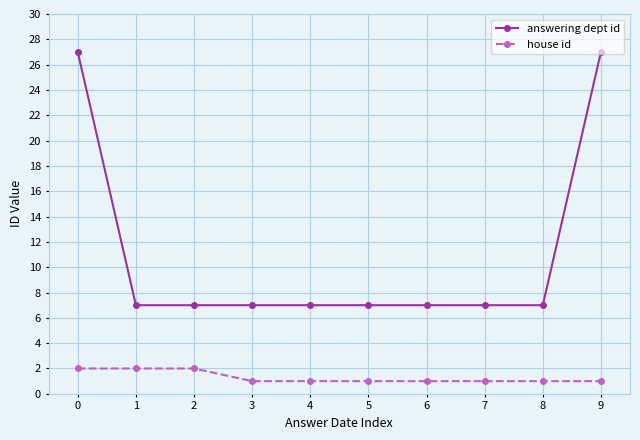

What are all the series names shown in the legend?

answering dept id, house id